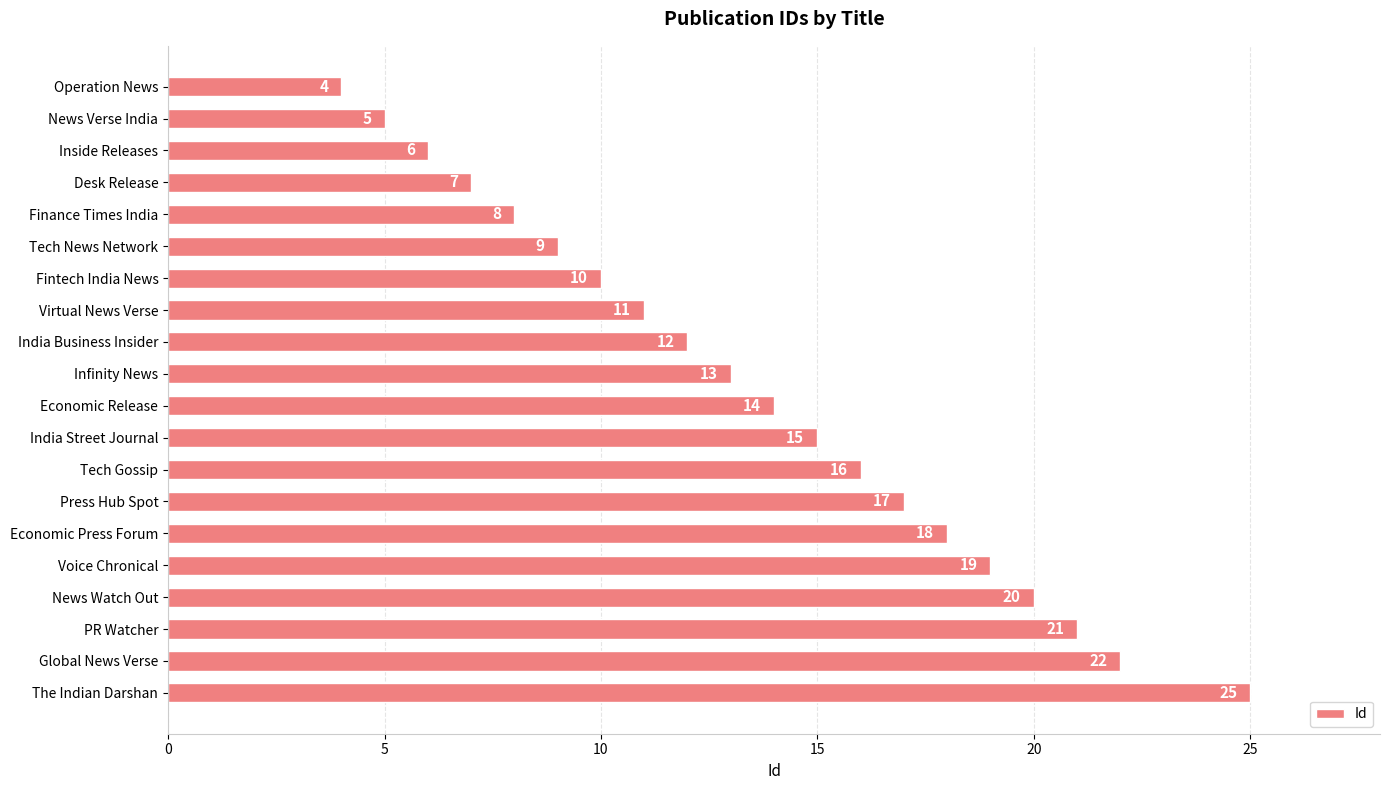

How many series are shown in this chart?

1